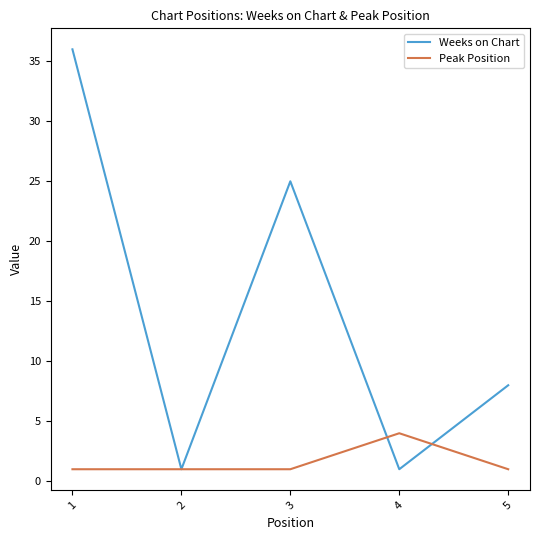

Is it true that Peak Position equals 1 at 1?

True